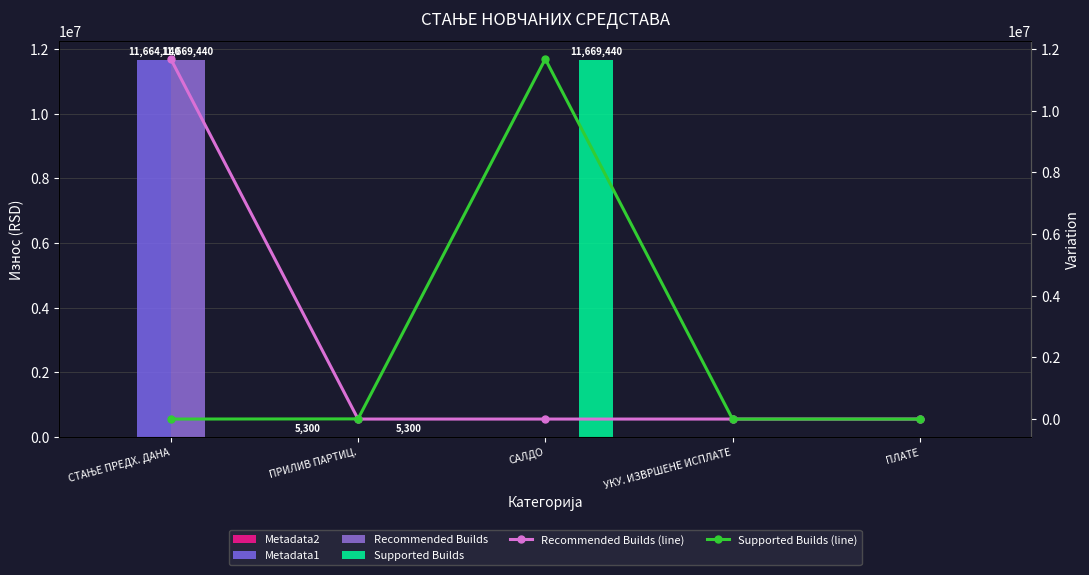

Reading left to right, list all the values displayed in this chart.

Metadata2: 0.0	5300.0	0.0	0.0	0.0
Metadata1: 11664140.4	0.0	0.0	0.0	0.0
Recommended Builds: 11669440.4	0.0	0.0	0.0	0.0
Supported Builds: 0.0	5300.0	11669440.4	0.0	0.0
Recommended Builds (line): 11669440.4	0.0	0.0	0.0	0.0
Supported Builds (line): 0.0	5300.0	11669440.4	0.0	0.0